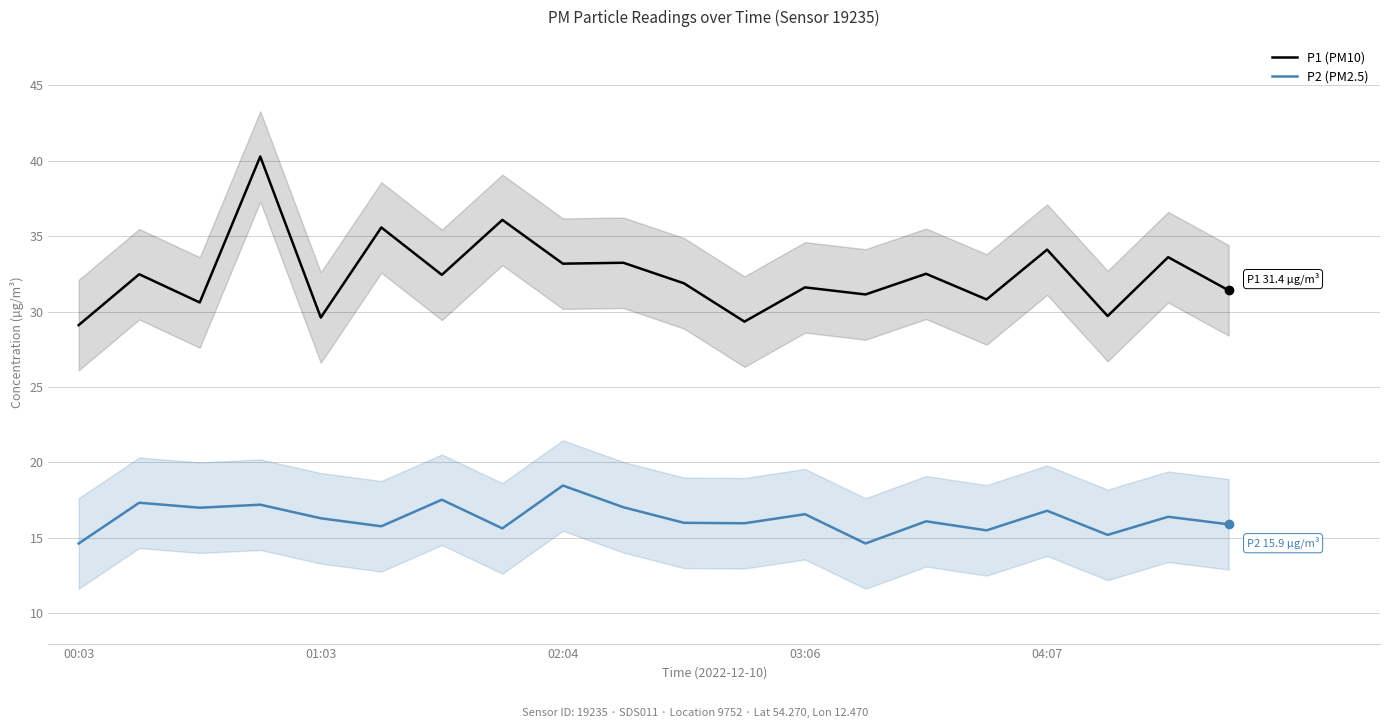

True or false: P2 (PM2.5) and P1 (PM10) cross at least once.

False